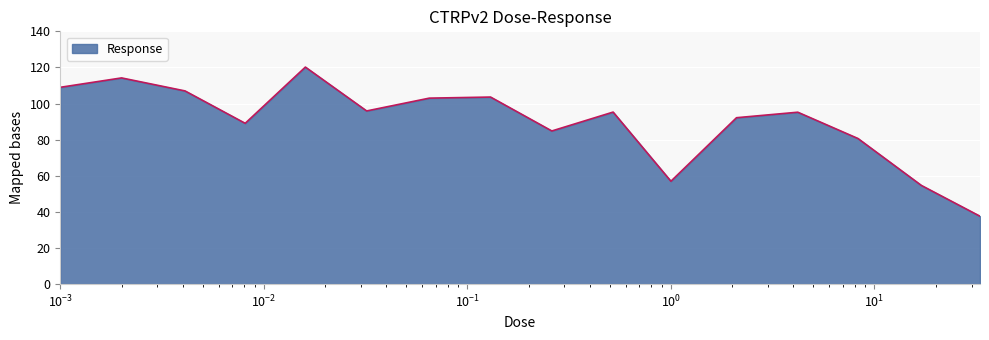

Count the number of data series in this chart.

1